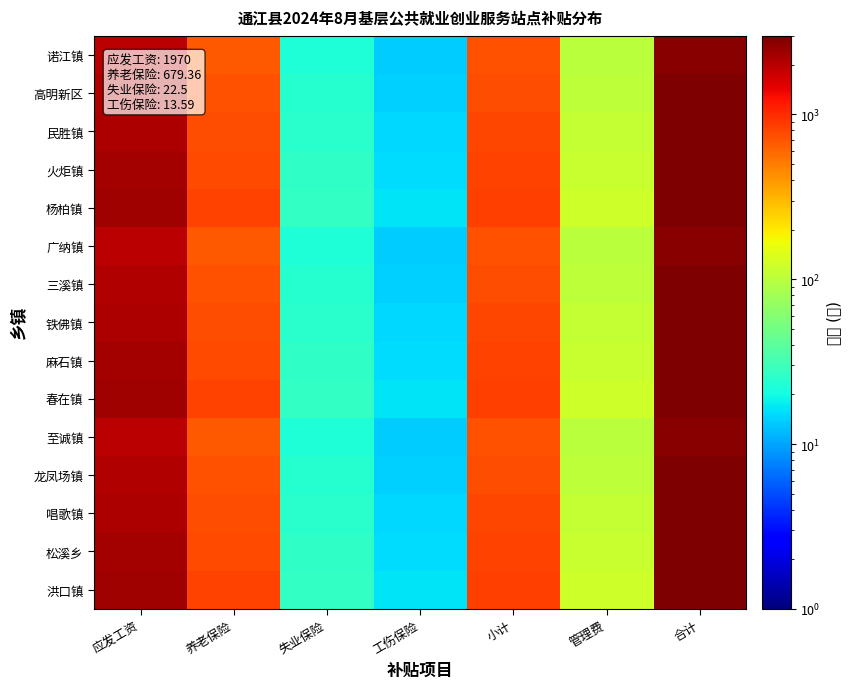

At how many categories does at least one series exceed 2975?

1